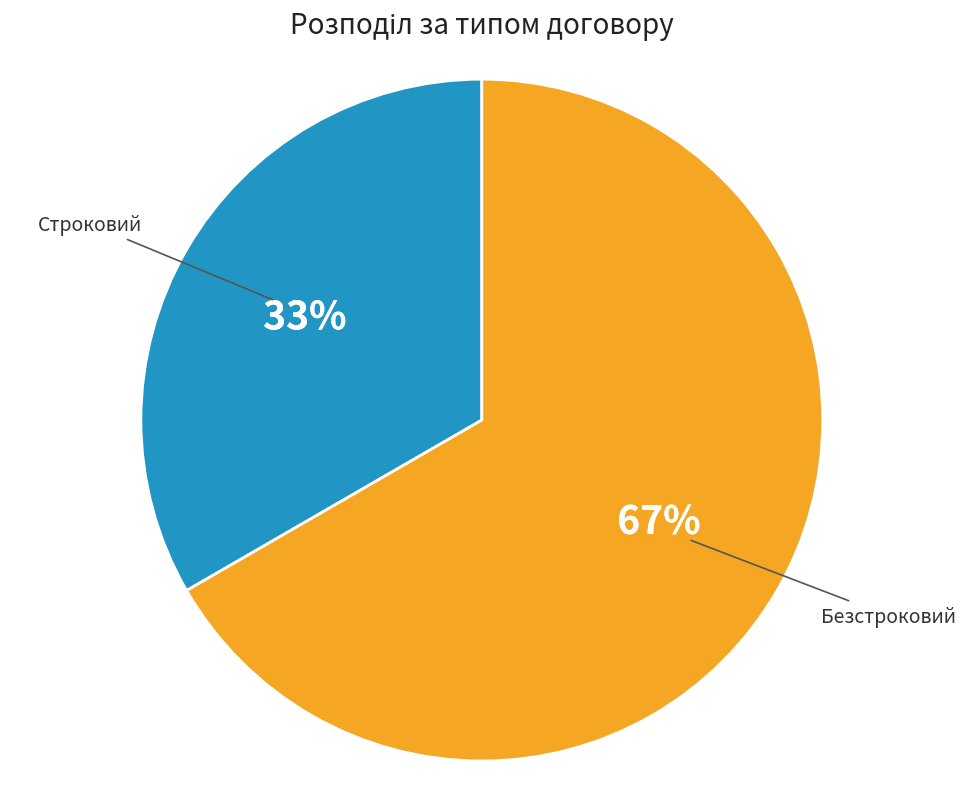

Is there any slice that represents more than half of the pie?

Yes